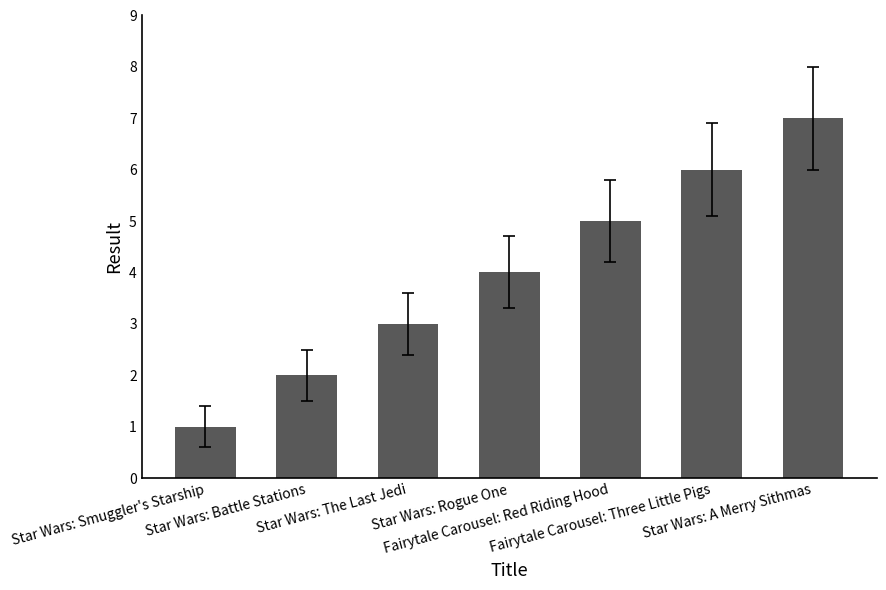

What is the smallest value displayed?

1